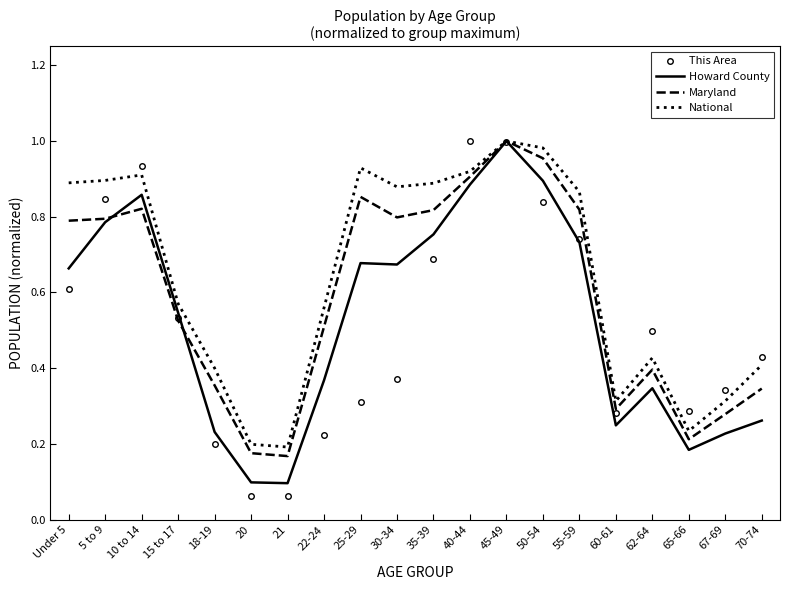

Which series has the widest spread of values?

This Area